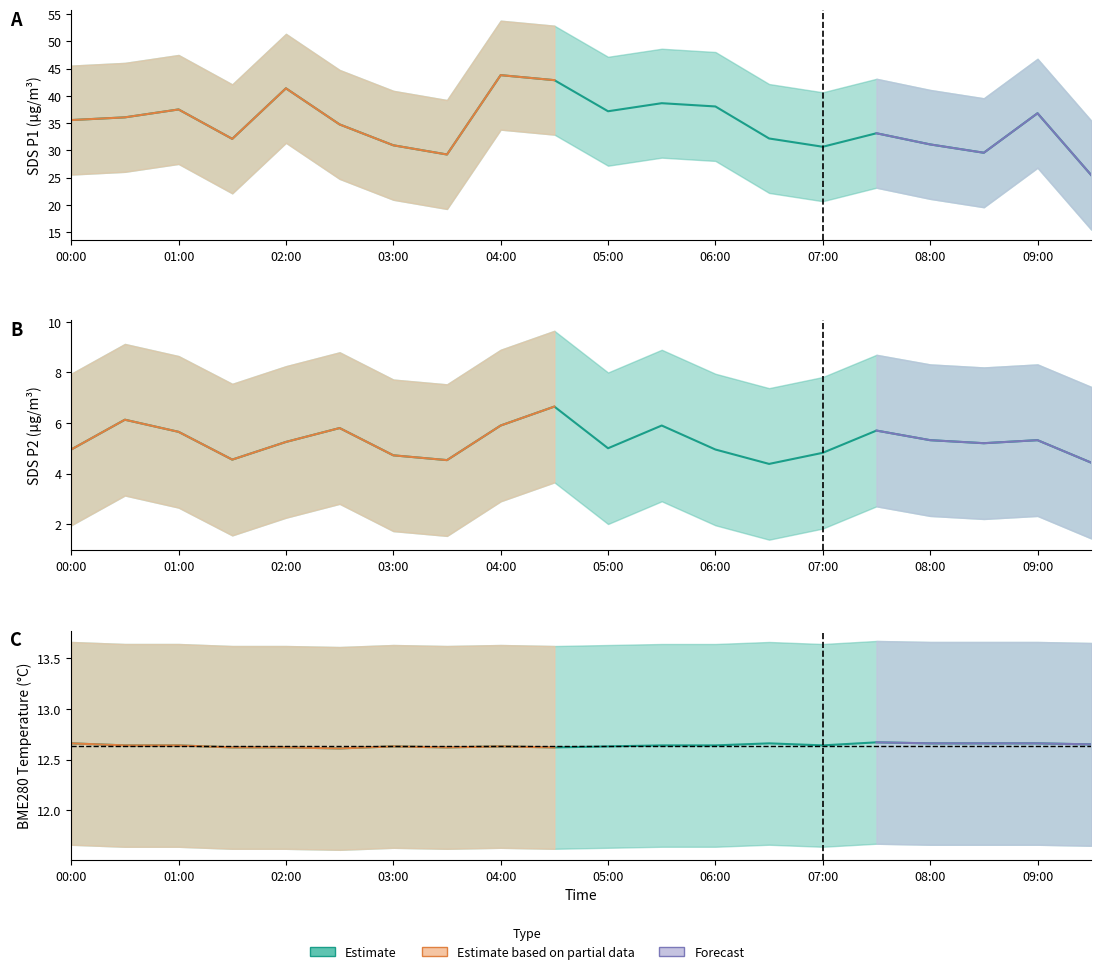

What is the difference between the highest and lowest values at 2020/12/22 09:30?

21.0